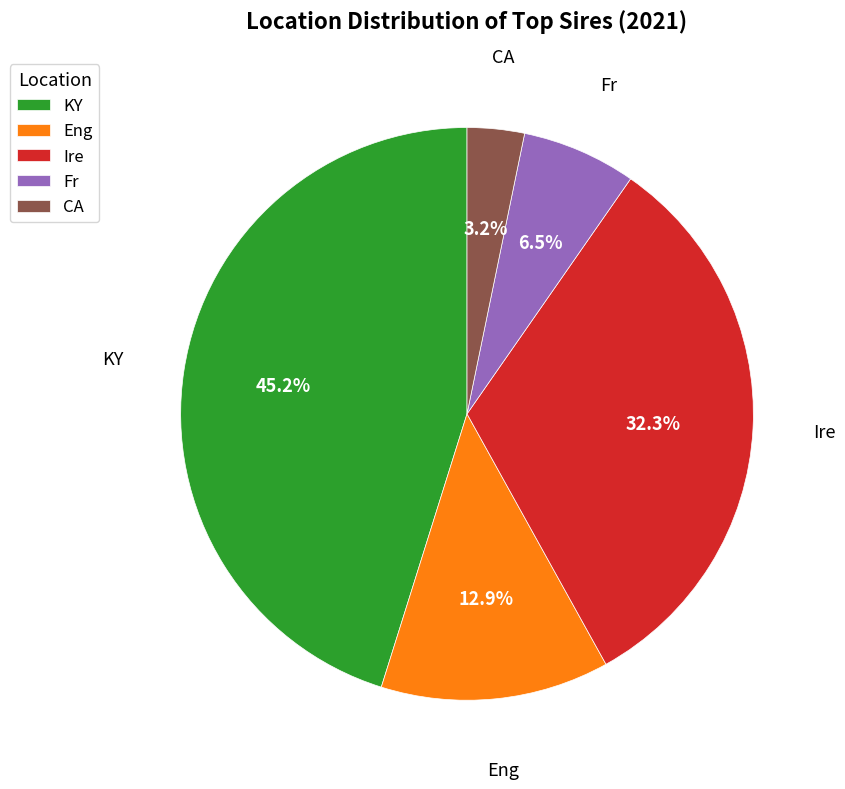

How many slices are in this pie chart?

5